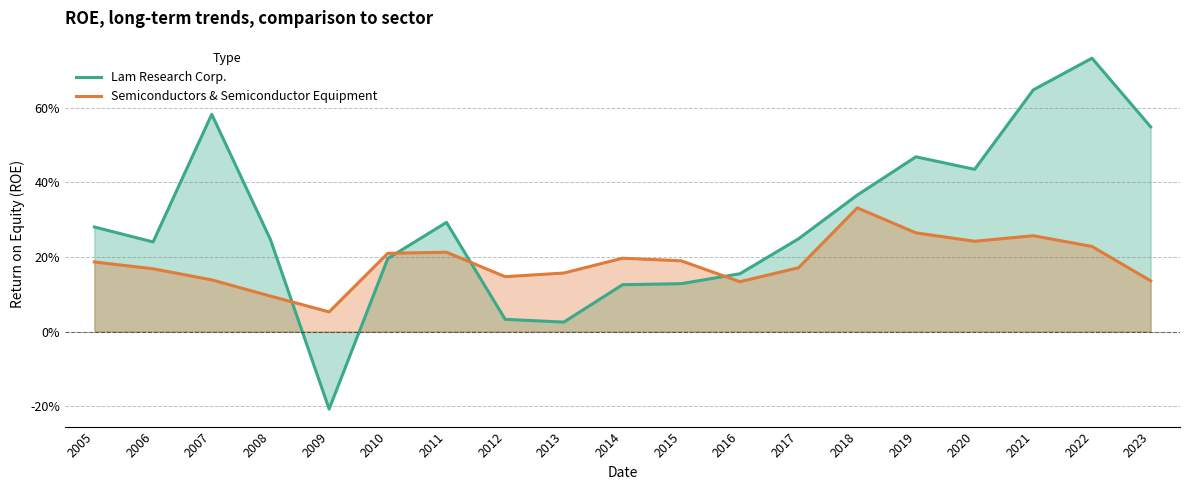

Count the number of categories in the chart.

19